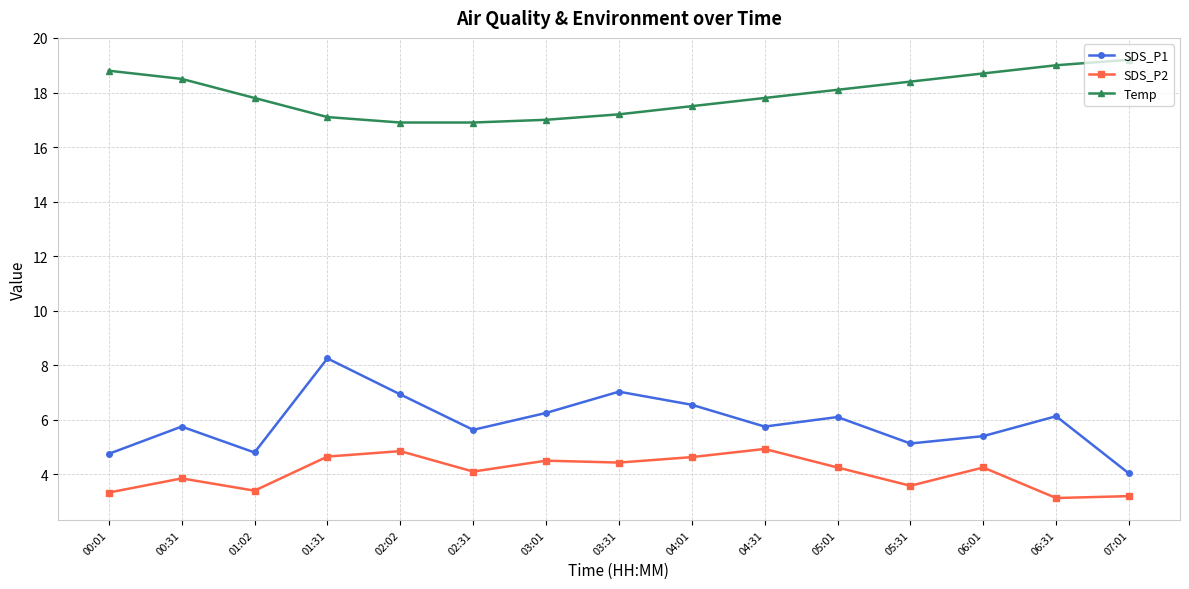

What is the average value of the Temp series?

17.9